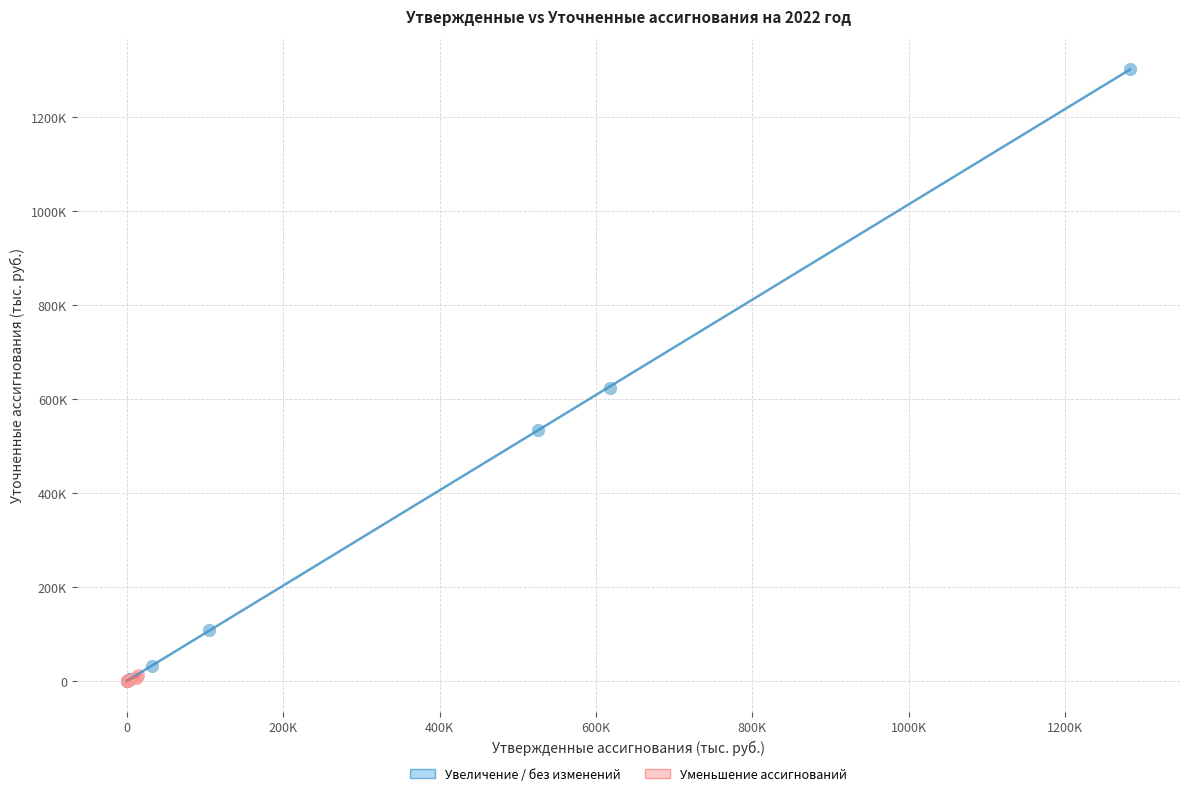

Which series has the largest Y range (max minus min)?

Увеличение / без изменений